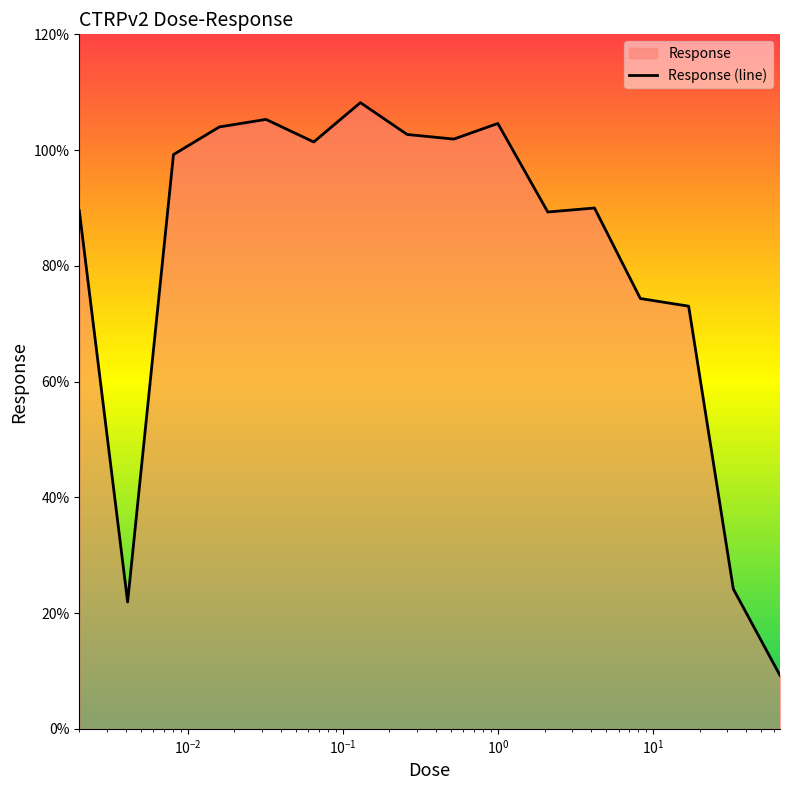

What is the minimum value shown in the chart?

9.2